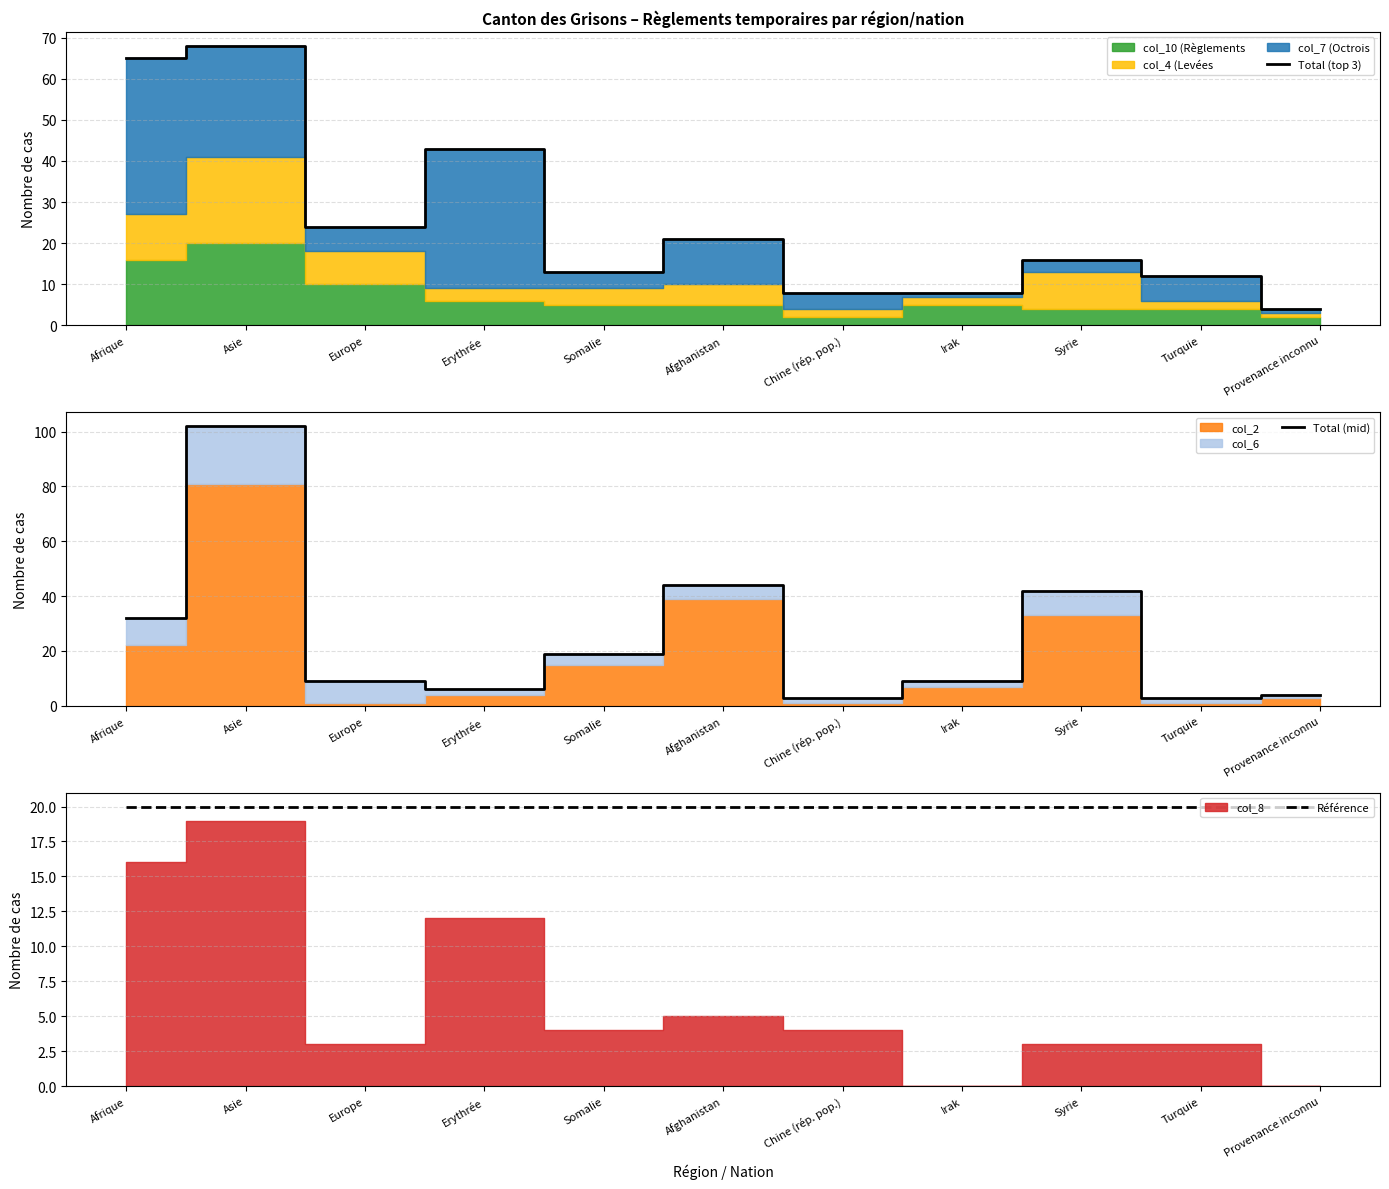

Where is Total (top 3) nearest to the value 36?

Erythrée